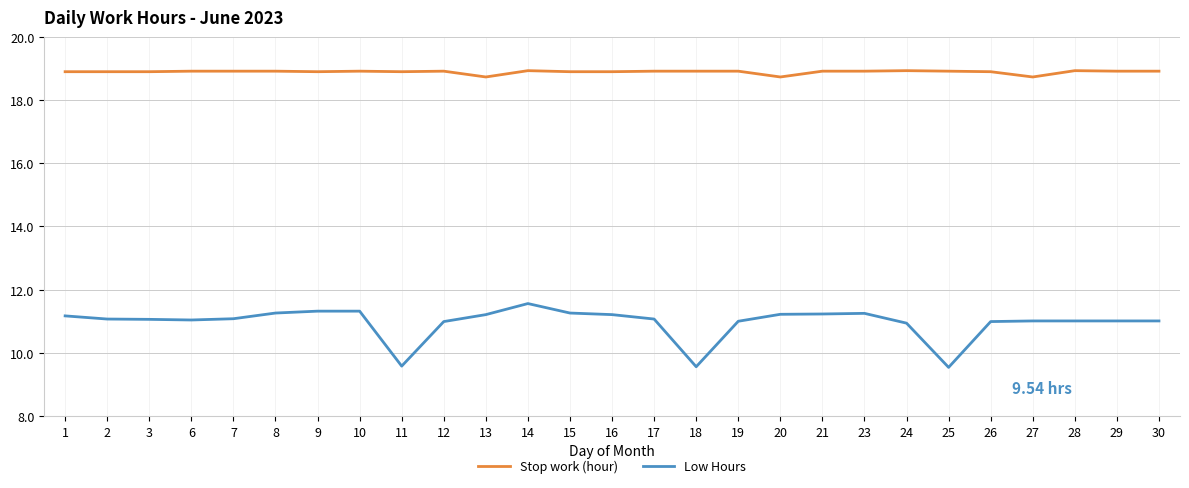

True or false: Stop work (hour) and Low Hours intersect in this chart.

False